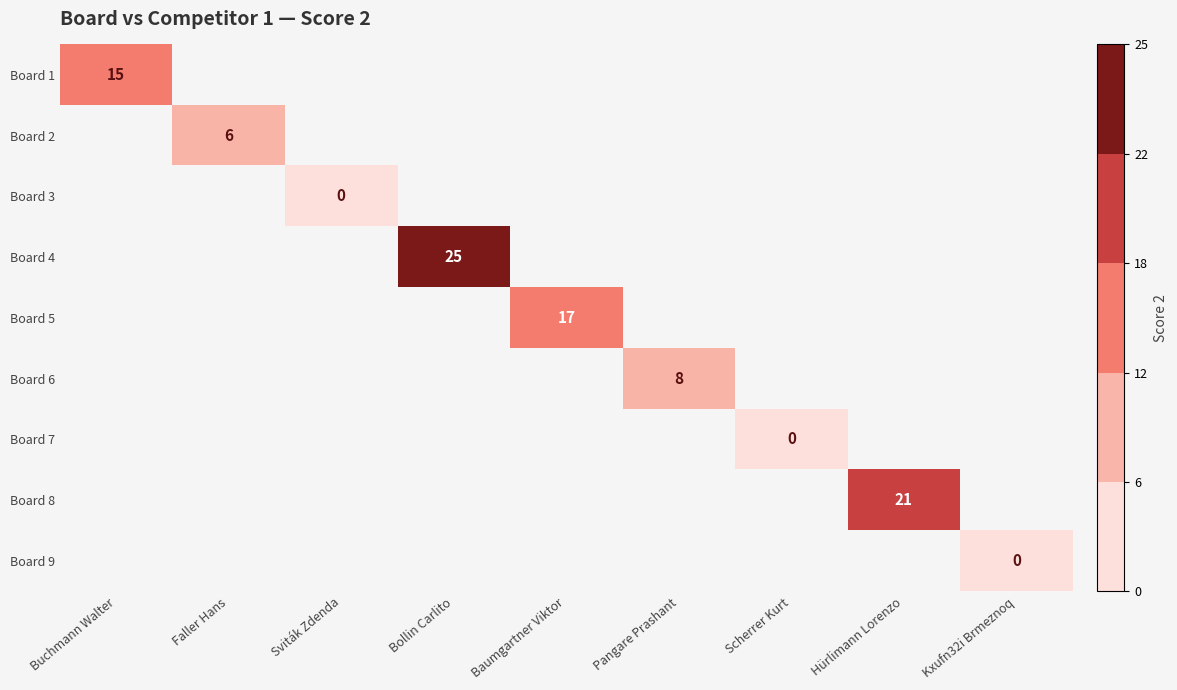

How many distinct data groups are displayed?

9